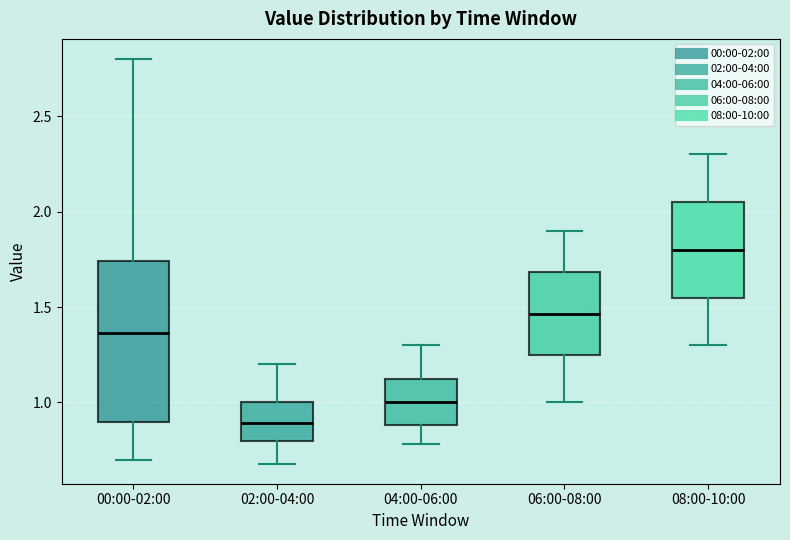

Reading left to right, transcribe this box plot: for each box, give where its median line is, the range the box spans, and where its two whiskers end, as read against the y-axis. The values are not printed on the chart, so give them approximately, as read against the axis.

00:00-02:00: median 1.35, box 0.90 to 1.75, whiskers 0.70 to 2.80
02:00-04:00: median 0.90, box 0.80 to 1.00, whiskers 0.70 to 1.20
04:00-06:00: median 1.00, box 0.90 to 1.15, whiskers 0.80 to 1.30
06:00-08:00: median 1.45, box 1.25 to 1.70, whiskers 1.00 to 1.90
08:00-10:00: median 1.80, box 1.55 to 2.05, whiskers 1.30 to 2.30